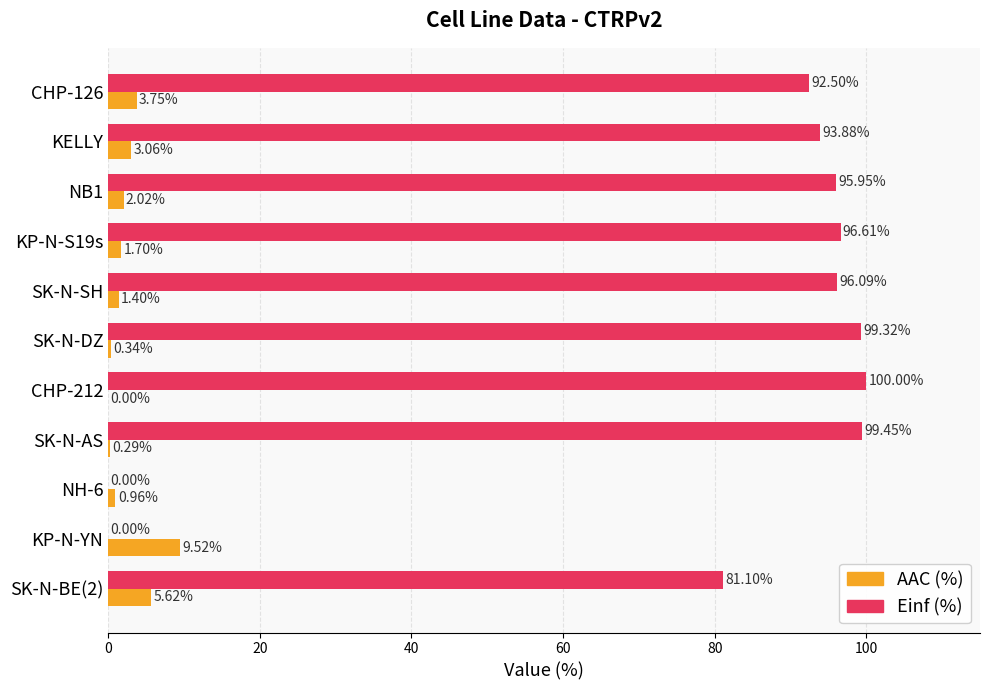

What is the sum of the Einf (%) values at KP-N-YN and SK-N-DZ?

99.3